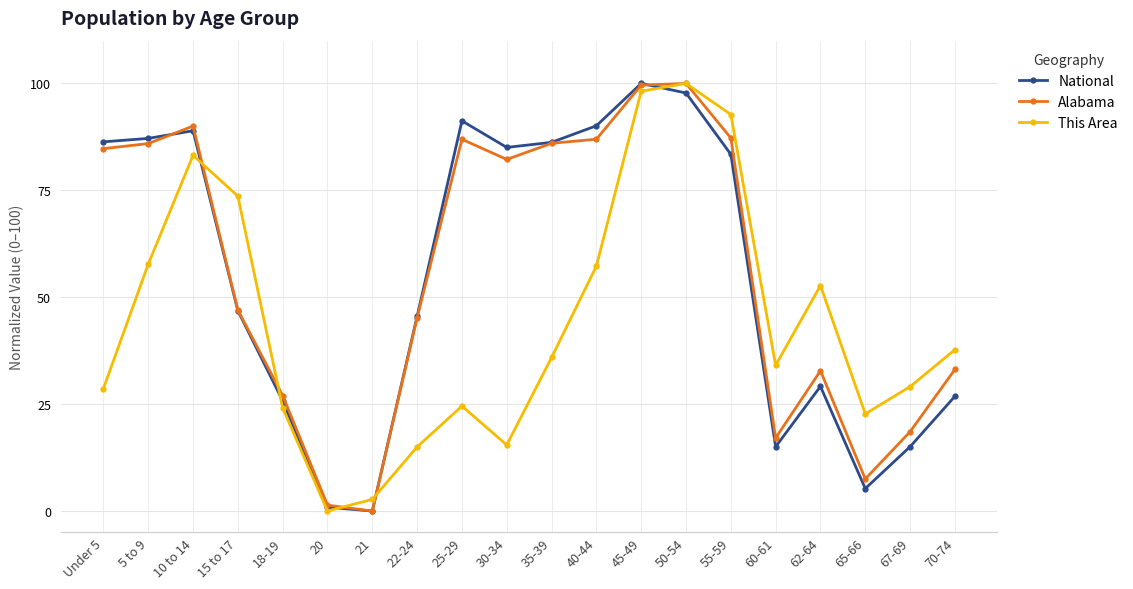

Between 15 to 17 and 65-66, which series saw the biggest shift?

This Area